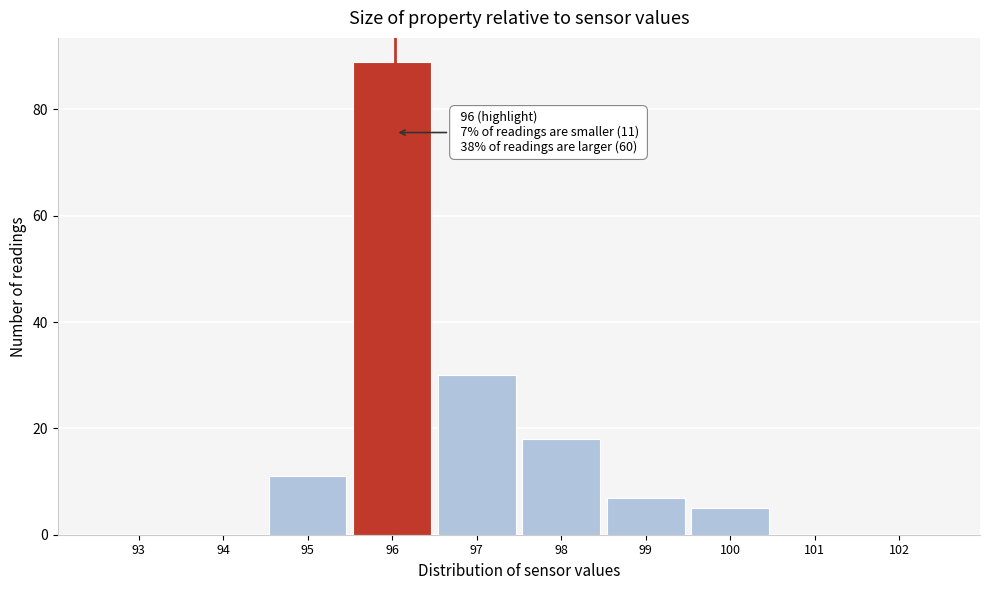

Reading left to right, list all the values displayed in this chart.

93=0	94=0	95=11	96=89	97=30	98=18	99=7	100=5	101=0	102=0